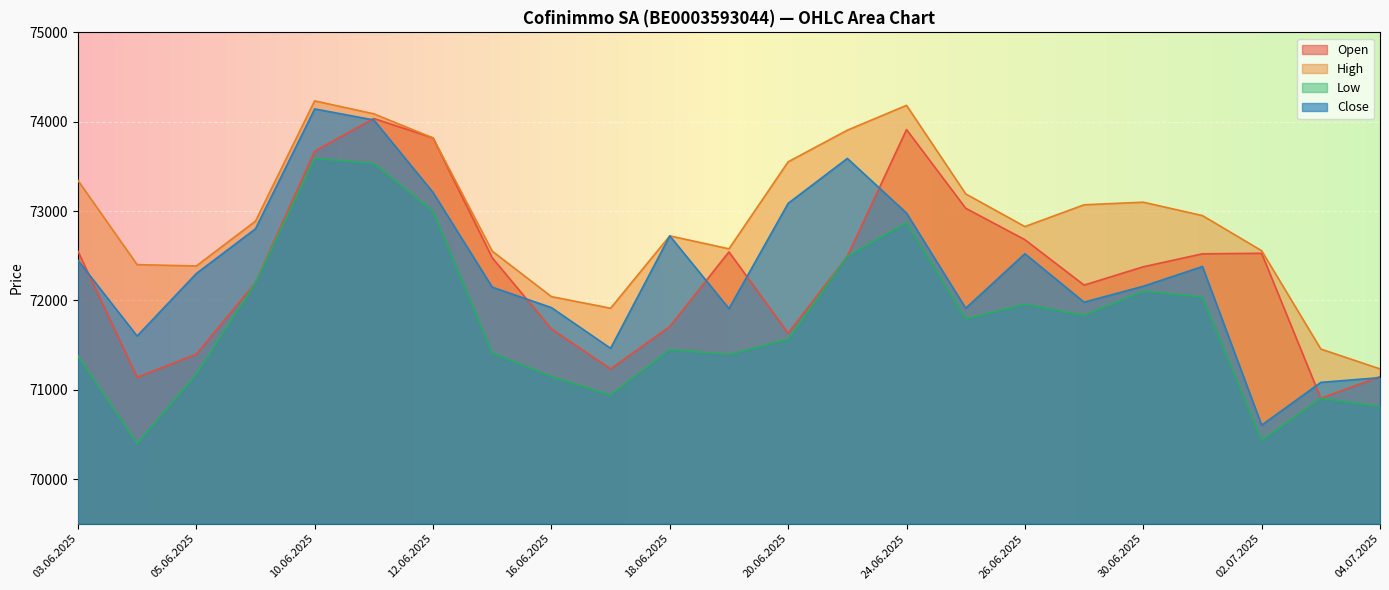

How many lines are shown in the chart?

4